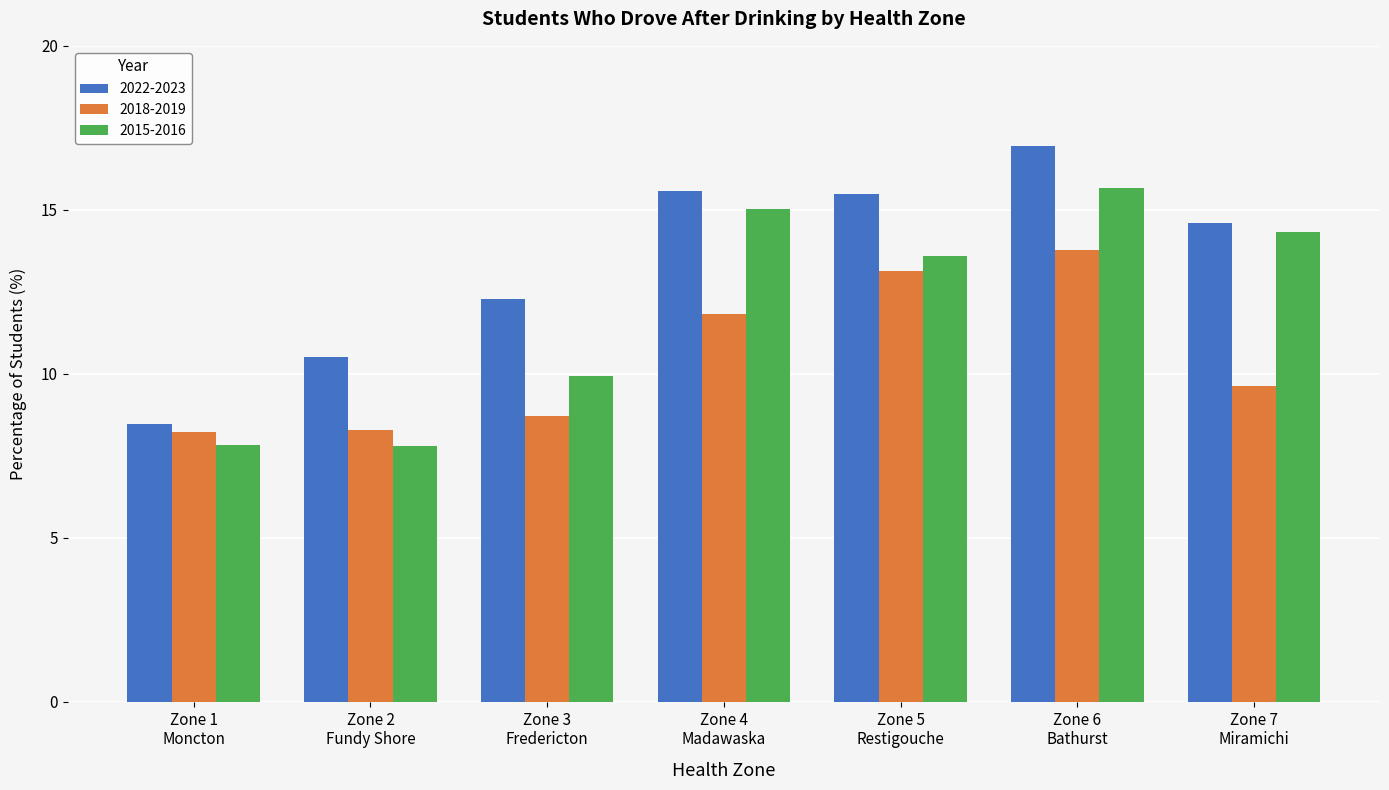

What is the difference between the second highest and minimum values in the 2018-2019 series?

4.9